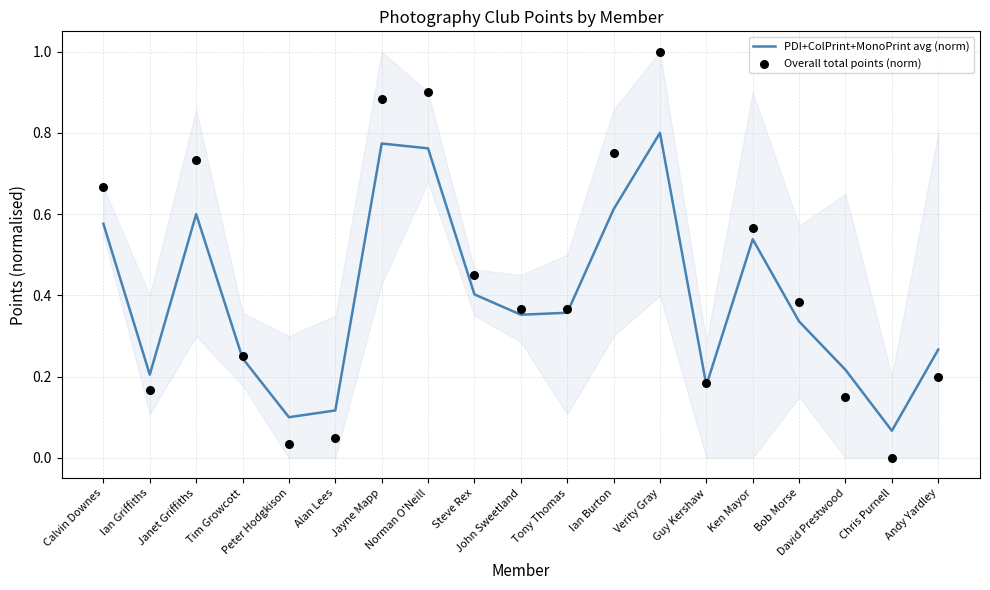

Which series contains the lowest Y value?

Overall total points (norm)